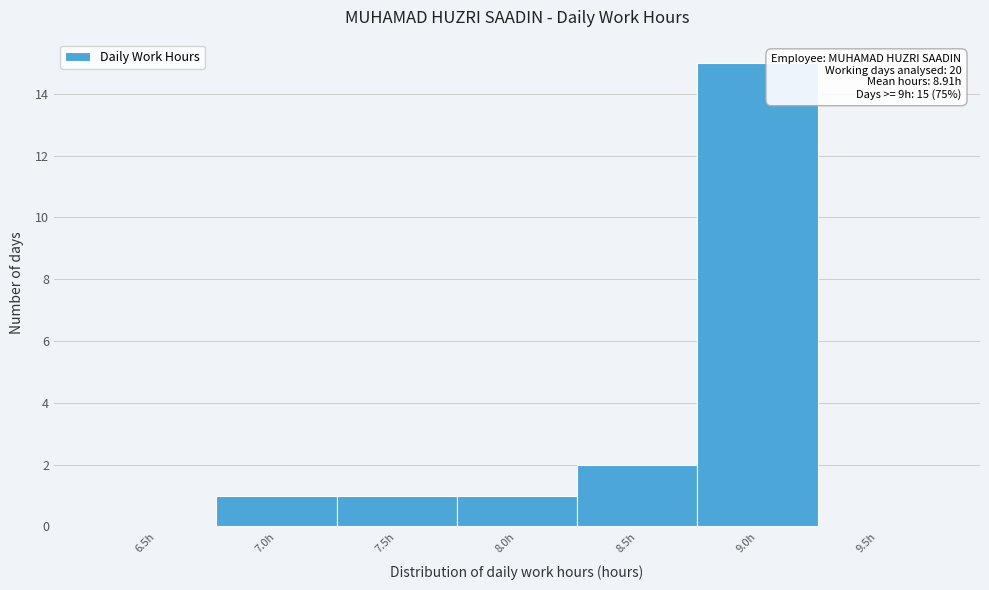

Reading left to right, list all the values displayed in this chart.

6.5h=0	7.0h=1	7.5h=1	8.0h=1	8.5h=2	9.0h=15	9.5h=0